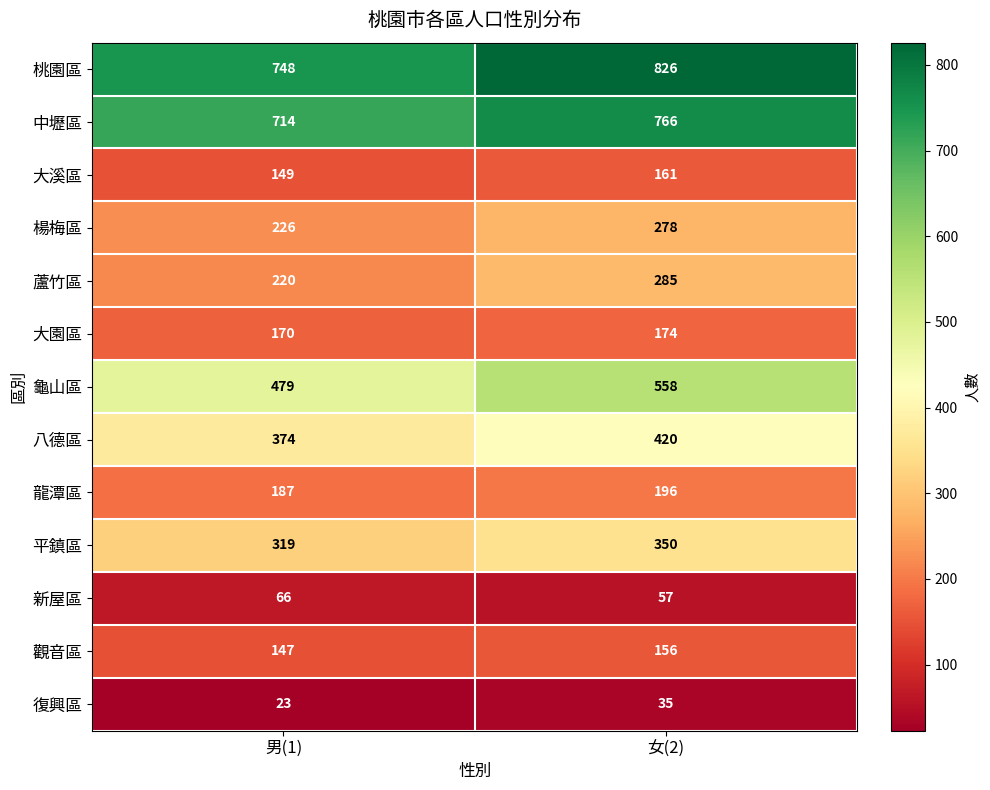

What is the difference between the maximum and minimum values in the 新屋區 series?

9